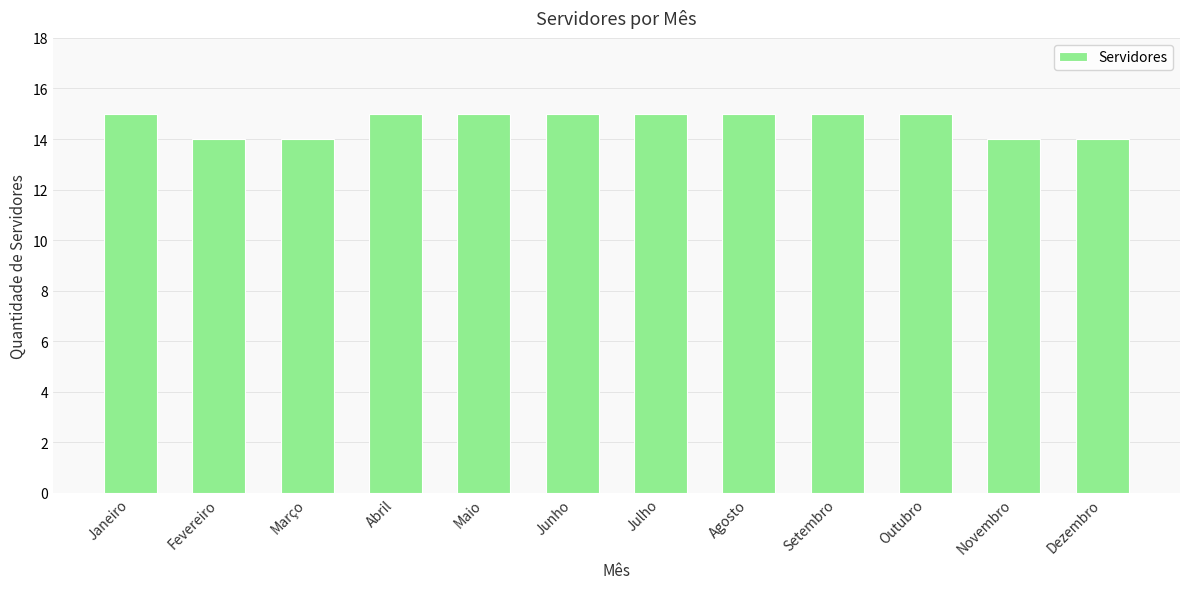

What is the value of the 10th bar from the left?

15